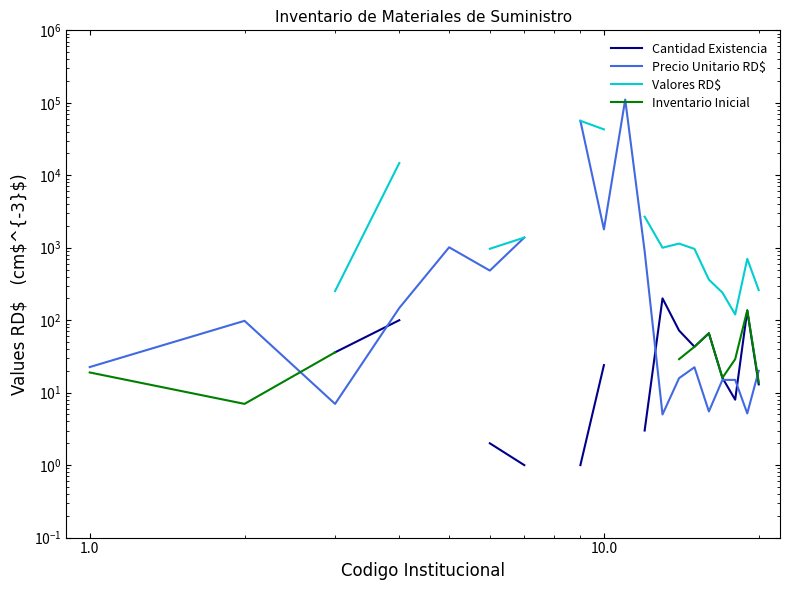

Is the value of Cantidad Existencia at 10 greater than the value of Valores RD$ at 9?

No